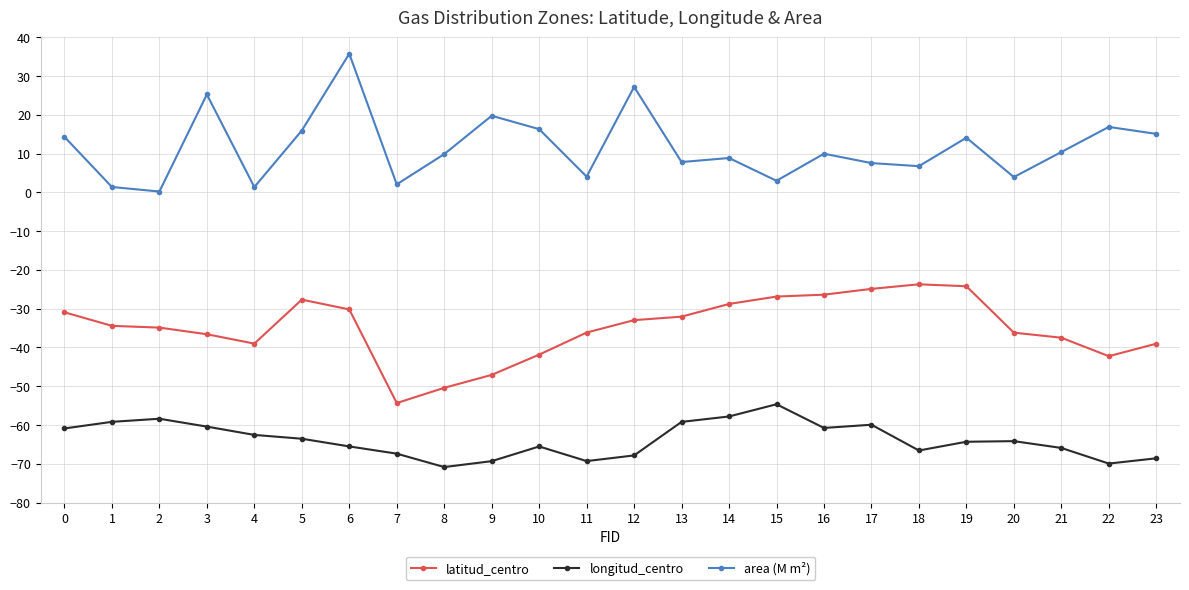

True or false: area (M m²) and longitud_centro cross at least once.

False